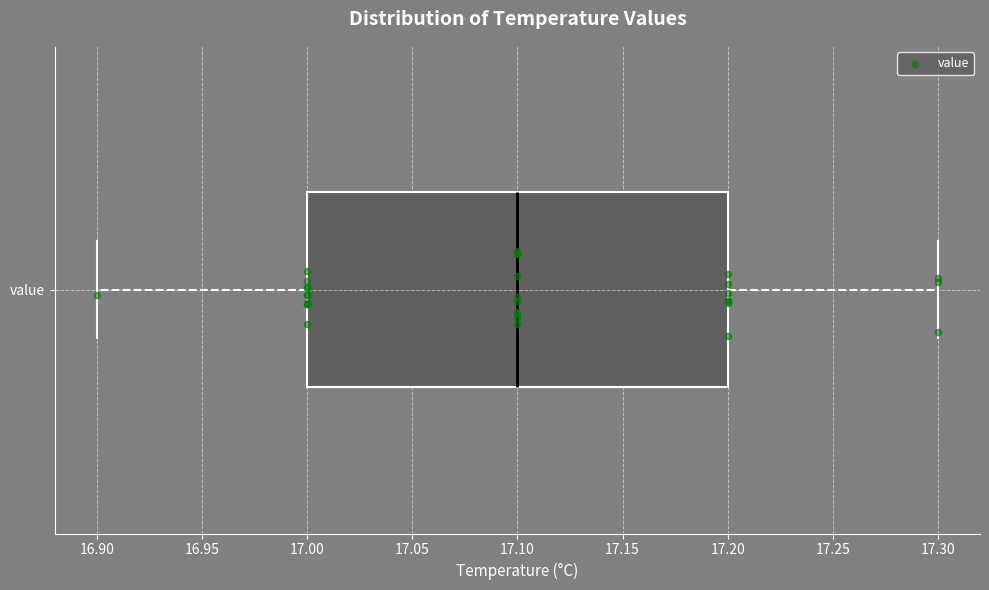

Read this box plot against the x-axis: the position of the median line, the range covered by the box, and the ends of both whiskers. The values are not printed on the chart, so give them approximately, as read against the axis.

median 17.1, box 17.0 to 17.2, whiskers 16.9 to 17.3